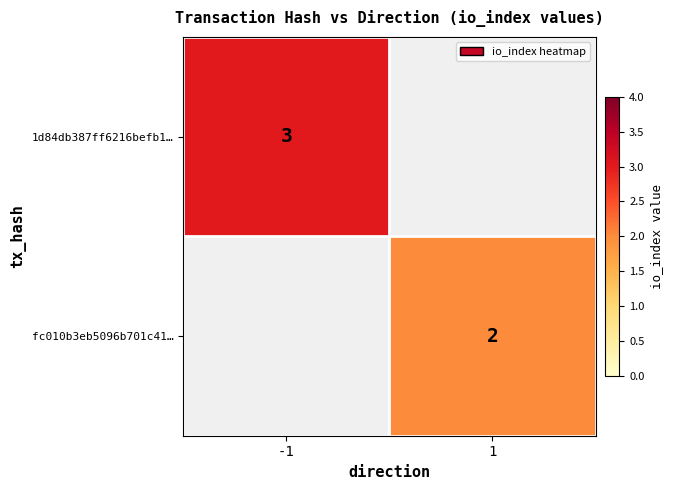

The value of fc010b3eb5096b701c41… at 1 is 2. True or false?

True